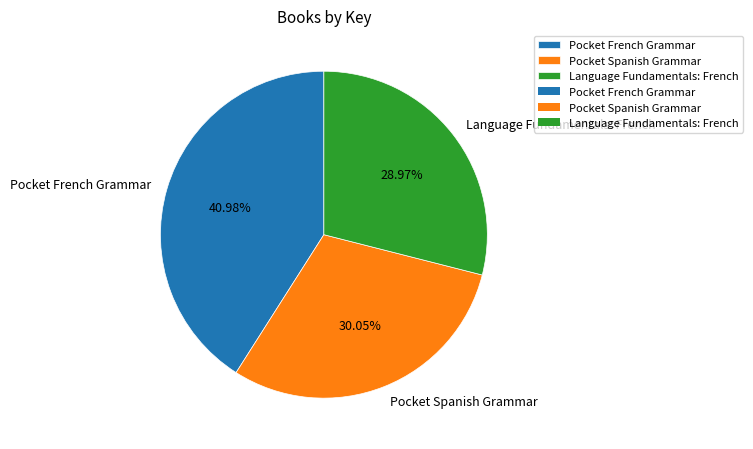

Between Pocket Spanish Grammar and Pocket French Grammar, which is larger?

Pocket French Grammar